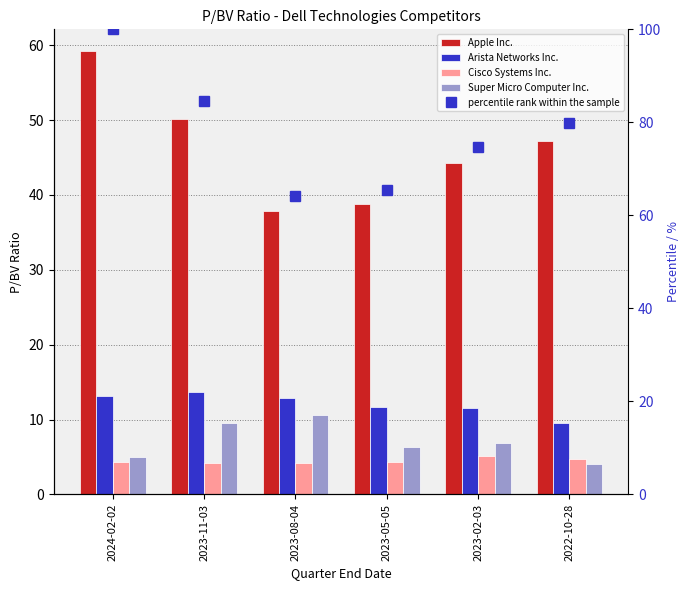

The Arista Networks Inc. series shows 13.6 at 2023-11-03. True or false?

True